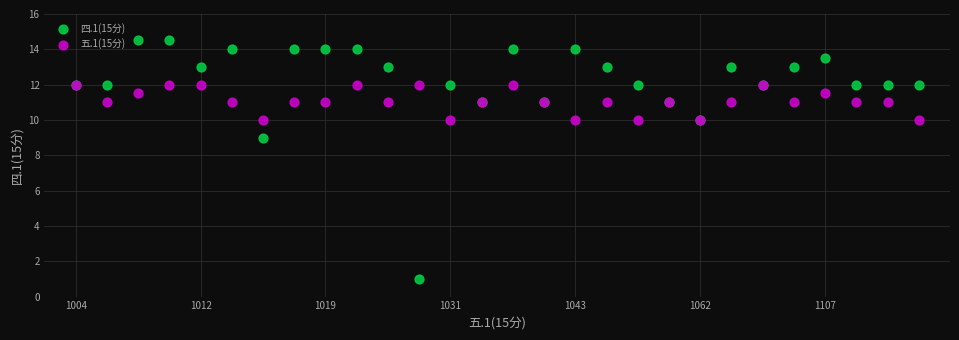

Across all series, what Y value is closest to 7?

9.0